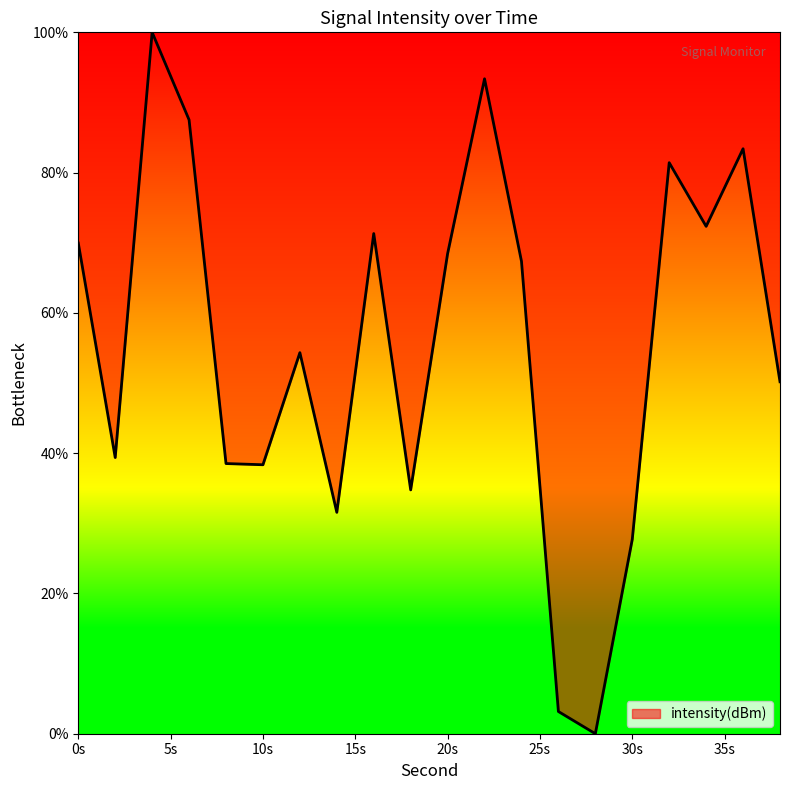

What is the maximum value shown in the chart?

100.0